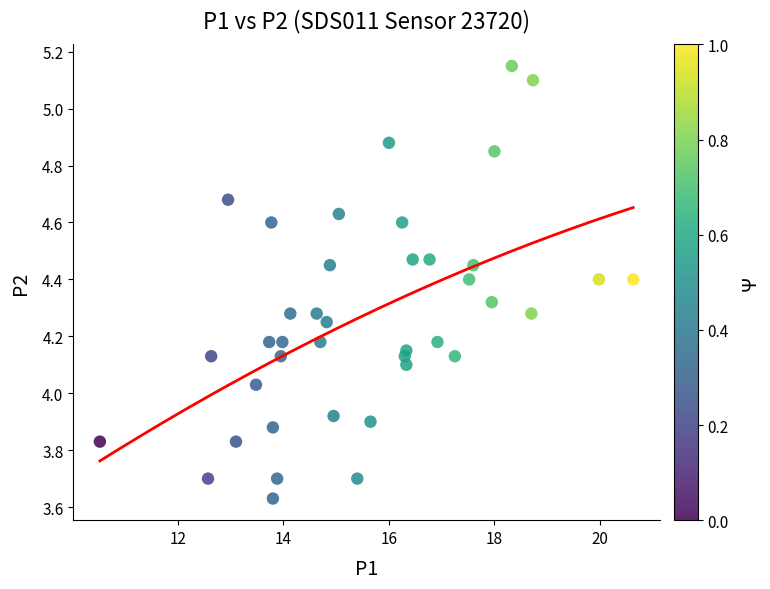

What is the range of X values (max minus min)?

10.1